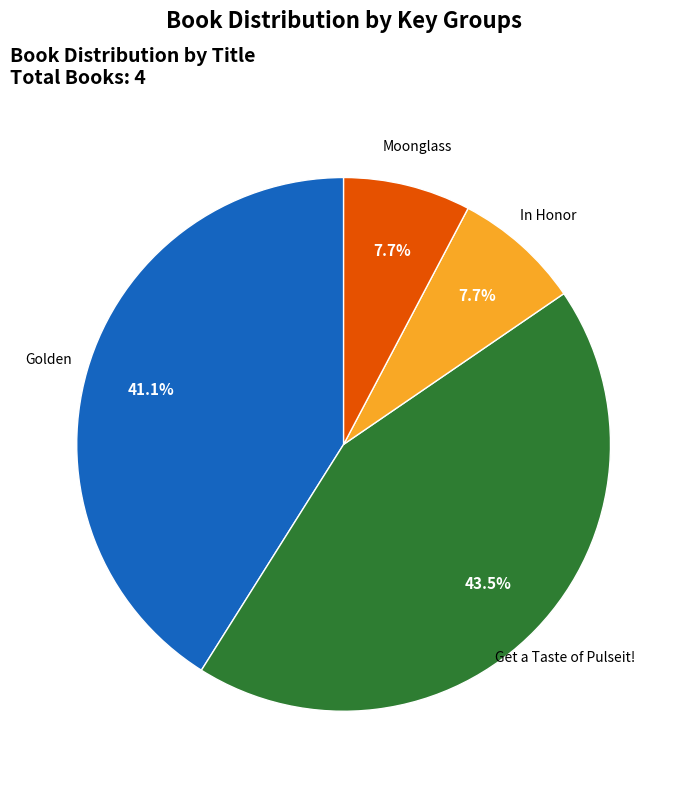

Is there a majority slice in this chart?

No